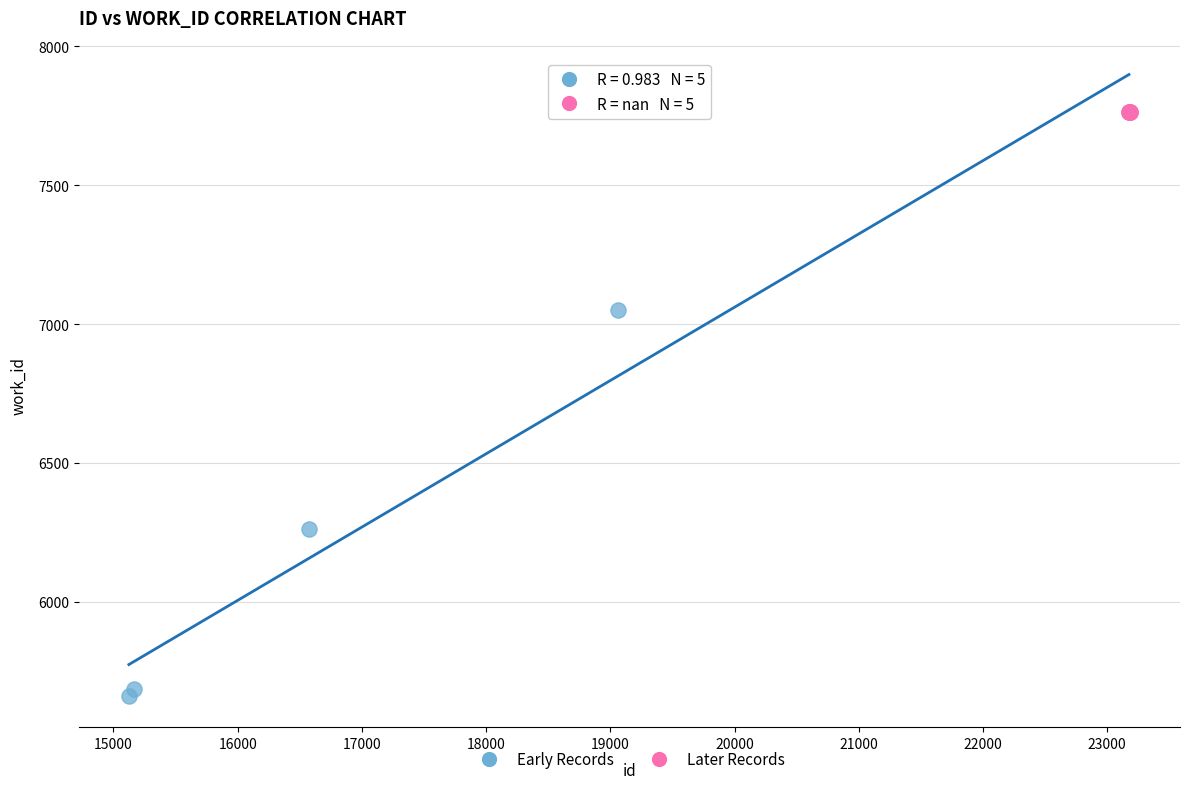

Which series reaches the minimum Y coordinate?

Early Records